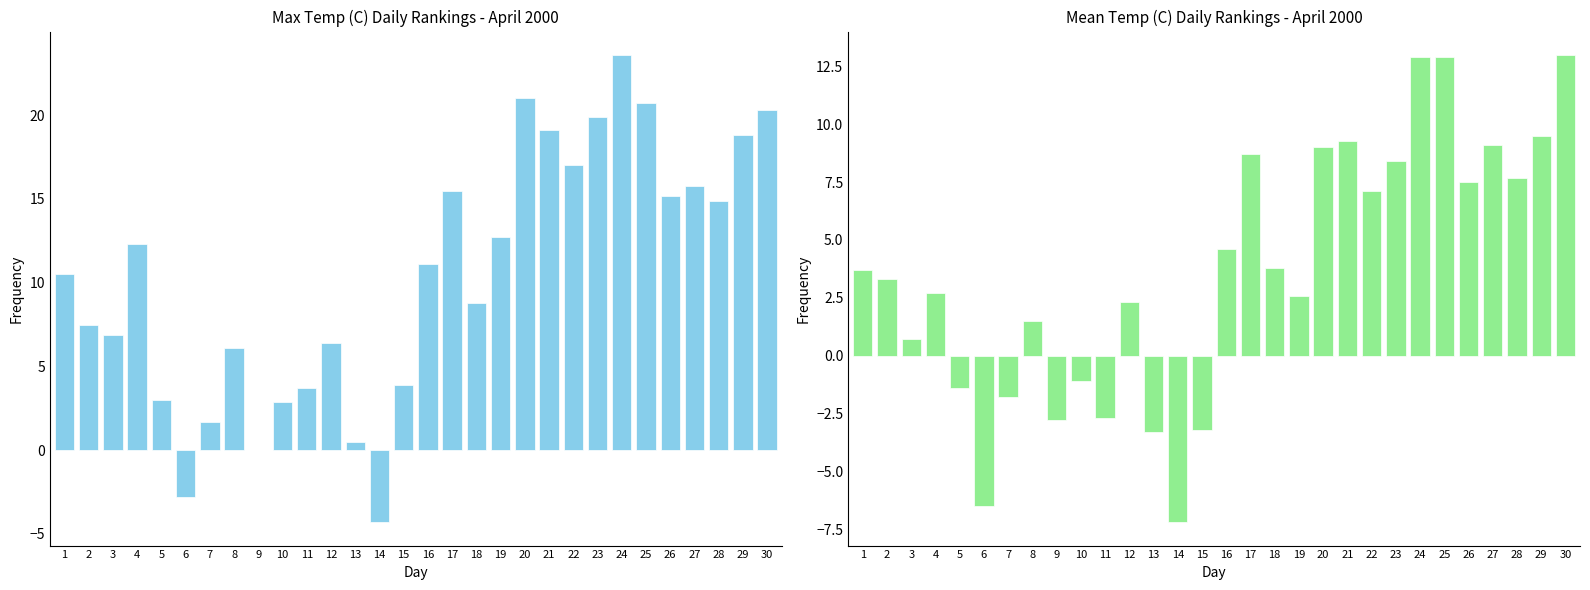

What is the spread (max minus min) of values at 9?

2.8